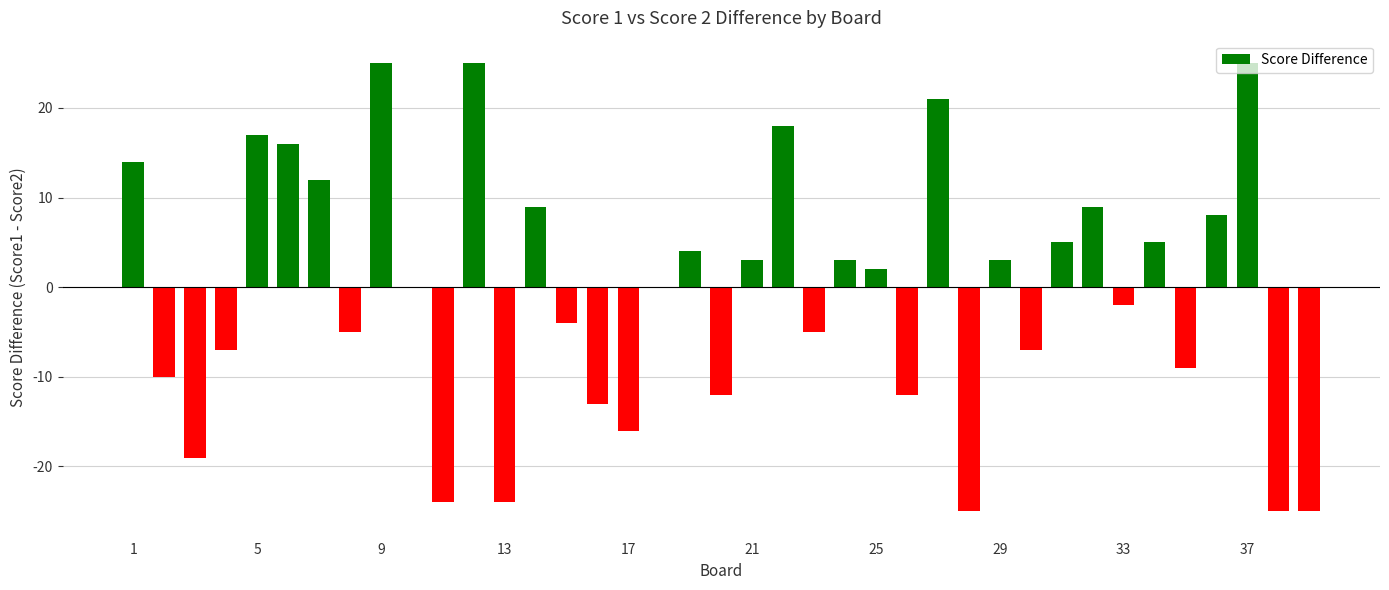

What is the sum of all values?

-20